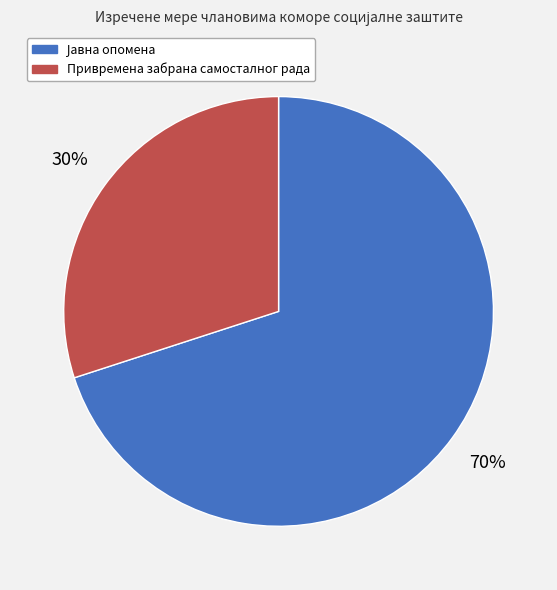

Is Привремена забрана самосталног рада the majority of the pie?

No